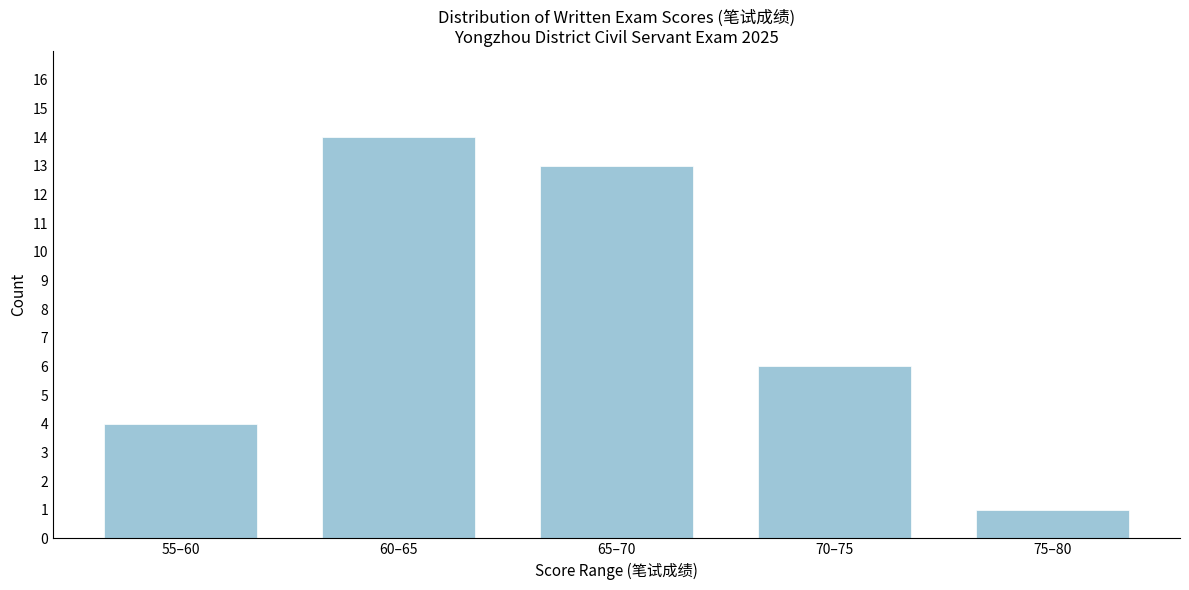

Reading right to left, transcribe all the data shown in this chart.

75–80=1	70–75=6	65–70=13	60–65=14	55–60=4